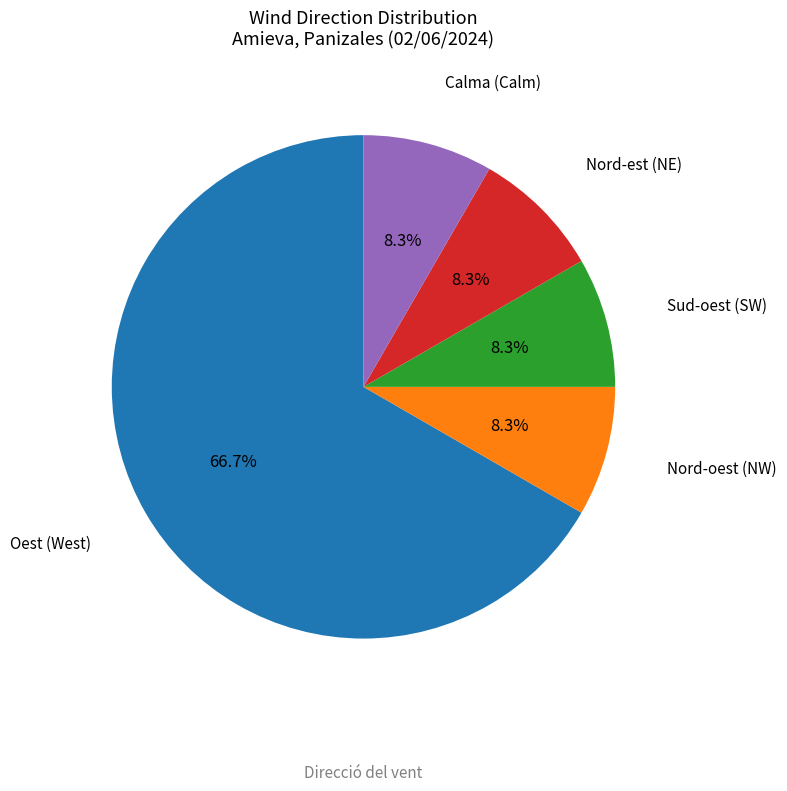

Is there any slice that represents more than half of the pie?

Yes